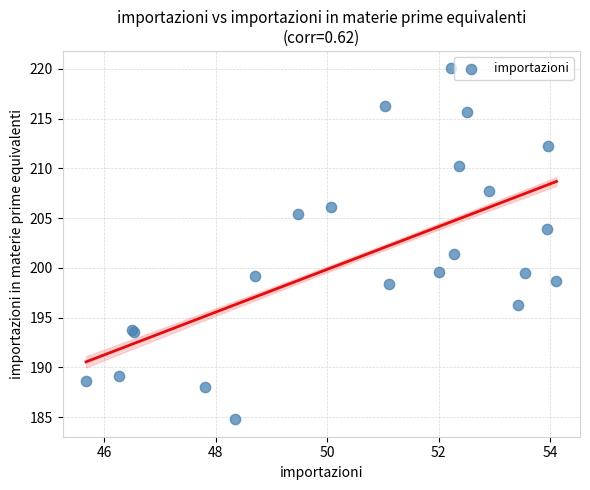

What Y value in the scatter plot is closest to 202?

201.4